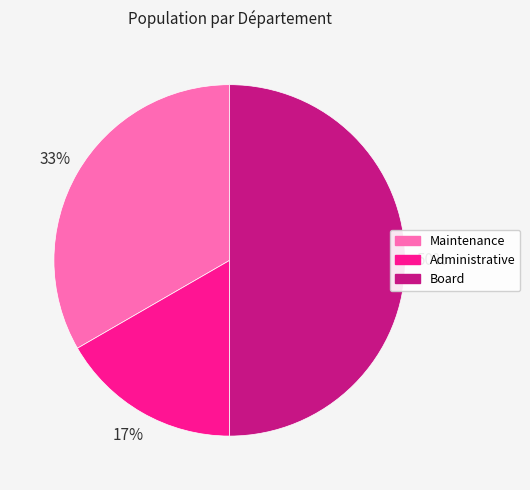

Does Maintenance represent more than half of the total?

No